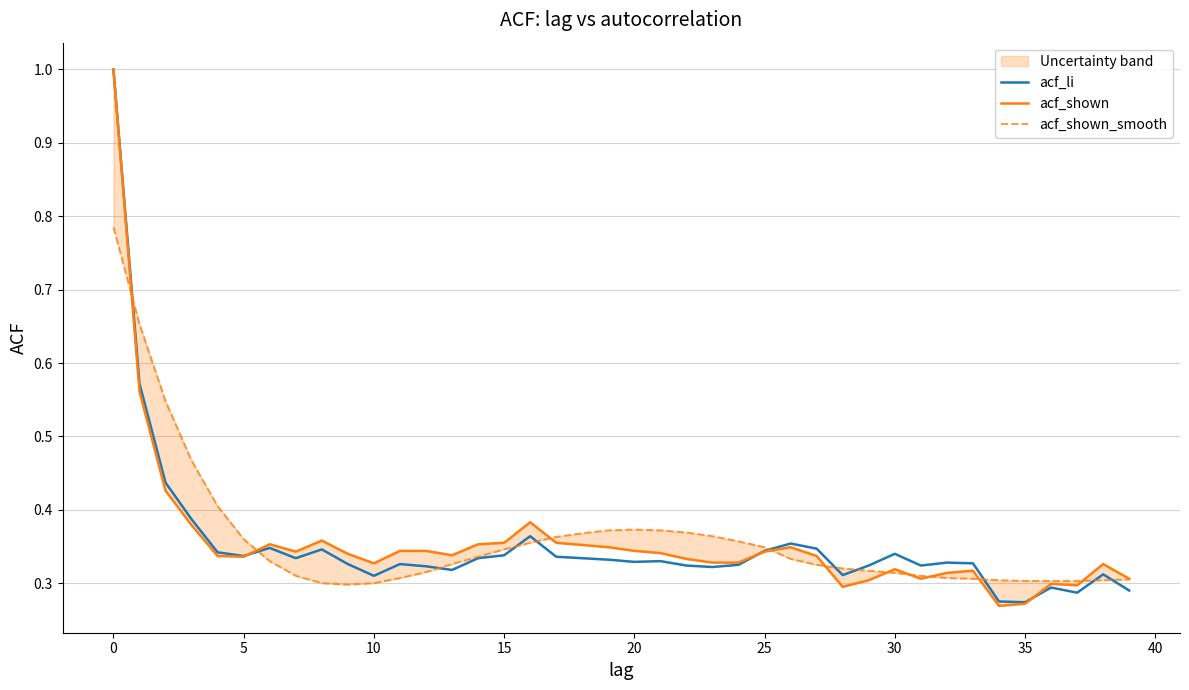

How many interior local valleys does the acf_shown_smooth series have?

1